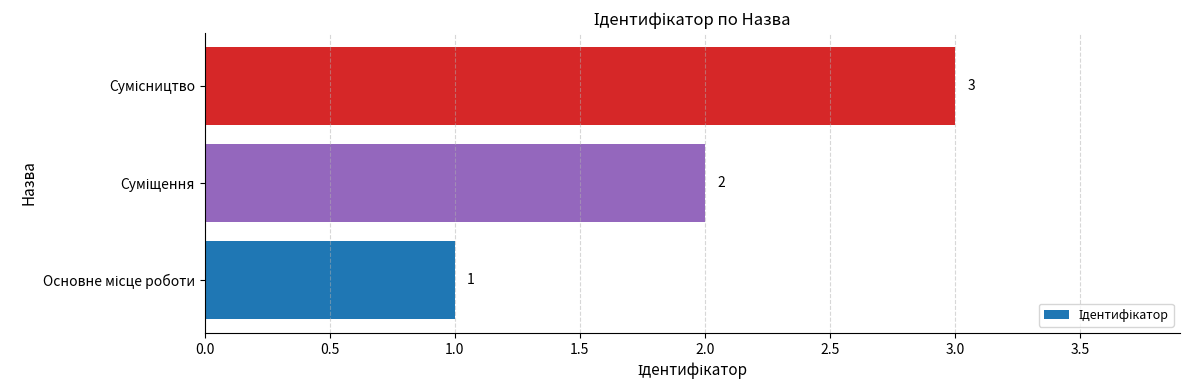

What is the maximum value shown in the chart?

3